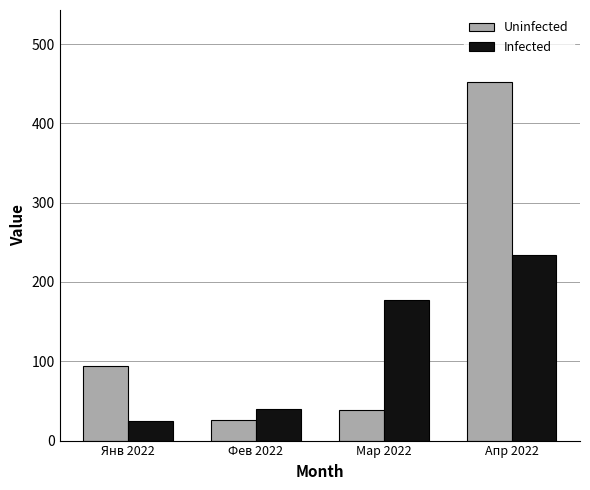

List the series in order of their peak value, lowest first.

Infected, Uninfected